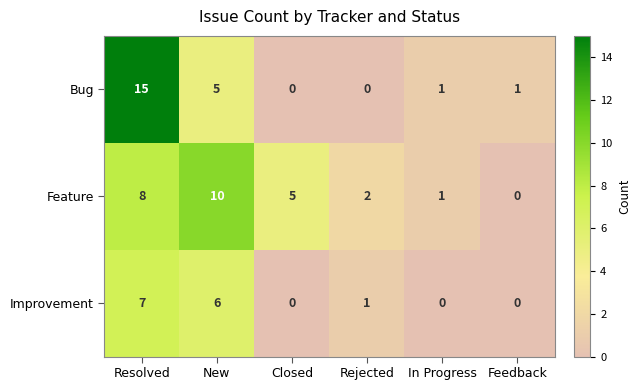

Rank the series by their average value, from lowest to highest.

Improvement, Bug, Feature